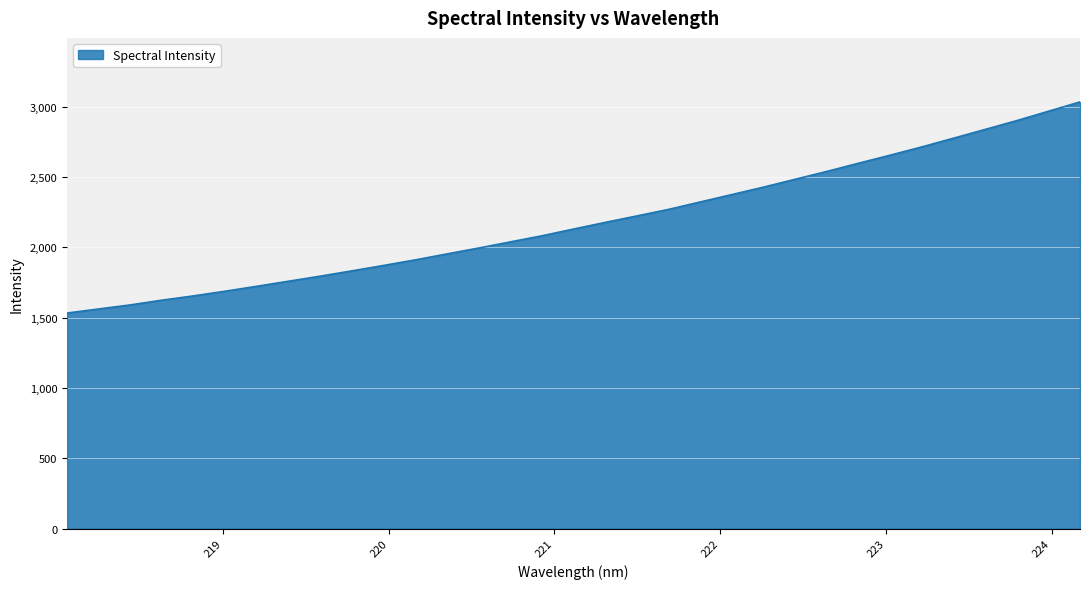

Does the chart display data point markers on the line(s)?

No